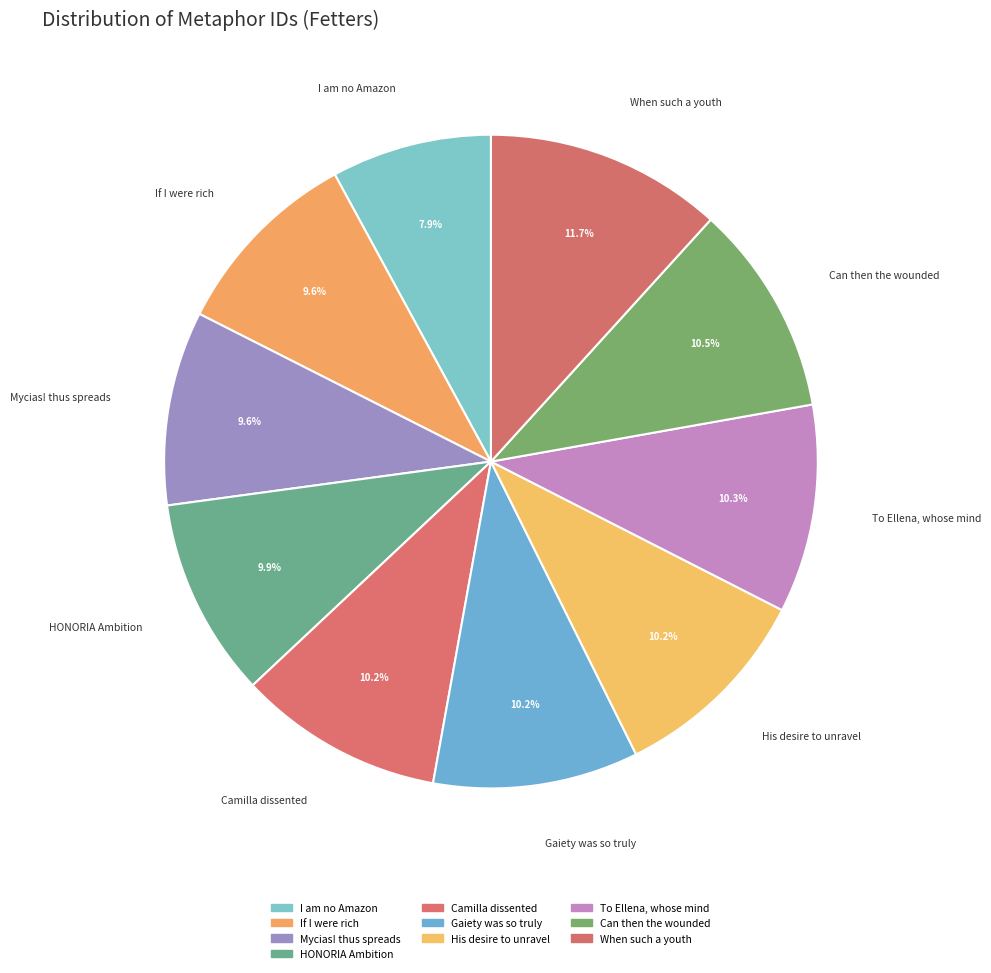

To the nearest percent, what percentage of the pie is Gaiety was so truly?

10%